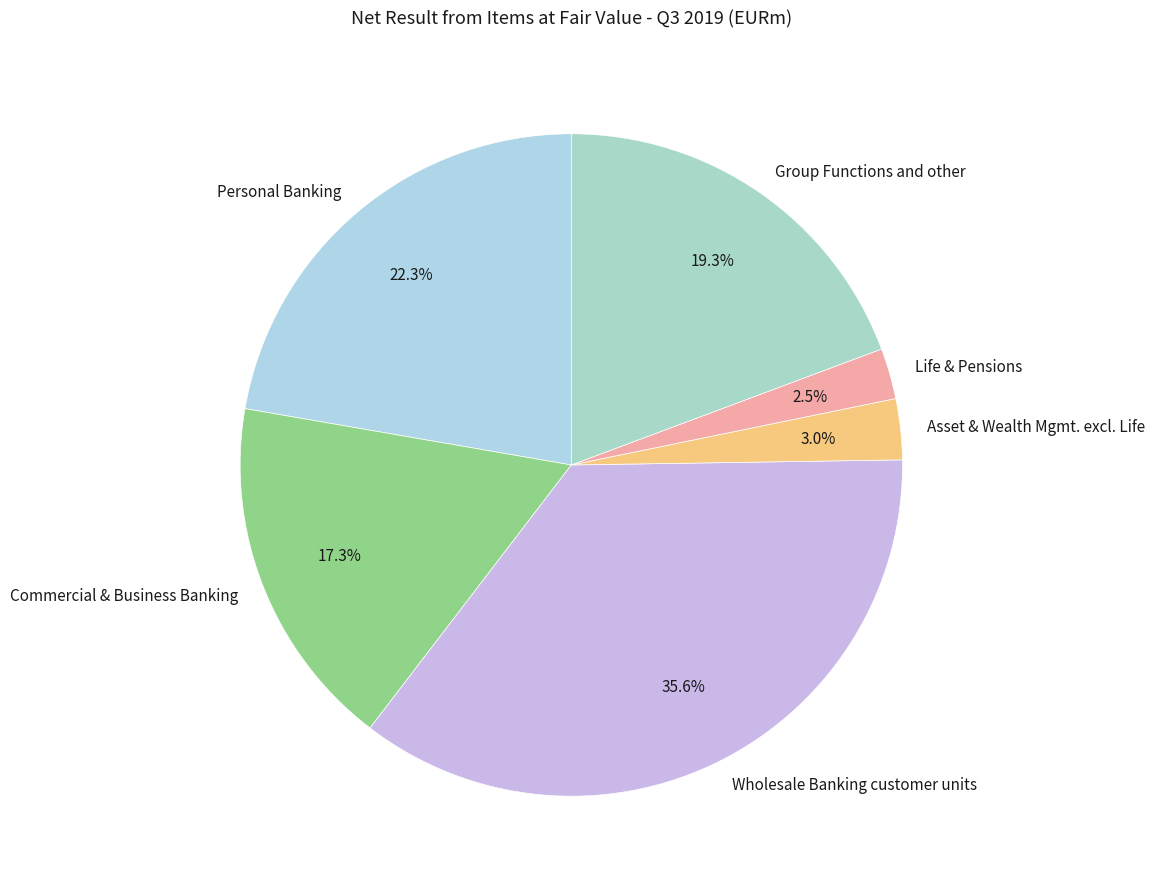

To the nearest percent, what is the combined percentage of Group Functions and other and Commercial & Business Banking?

37%